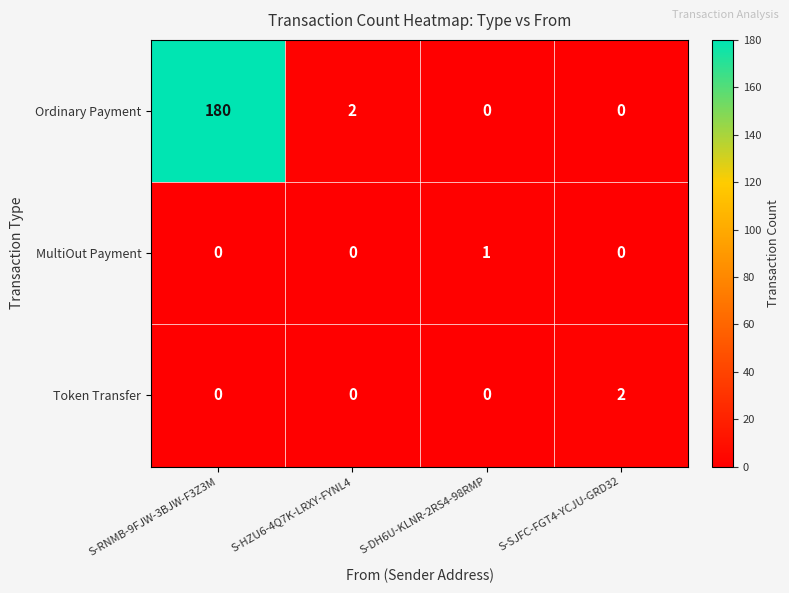

How many values in Token Transfer are above zero?

1